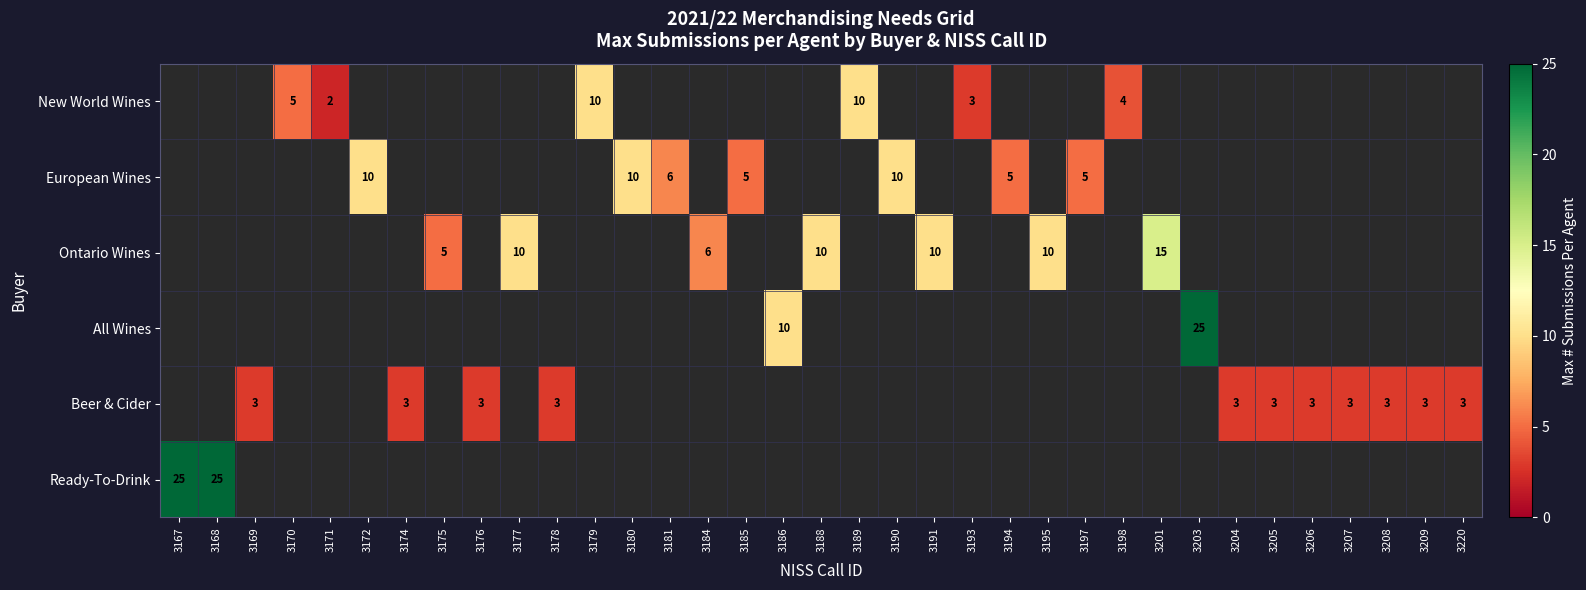

The Ontario Wines series shows 17 at 3195. True or false?

False